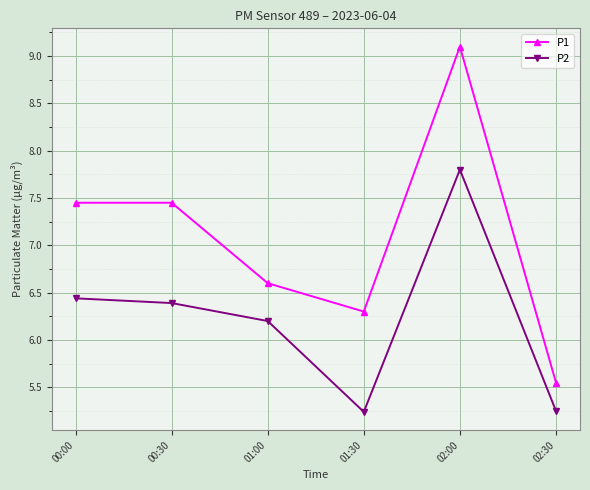

What is the sum of all P1 values?

42.5